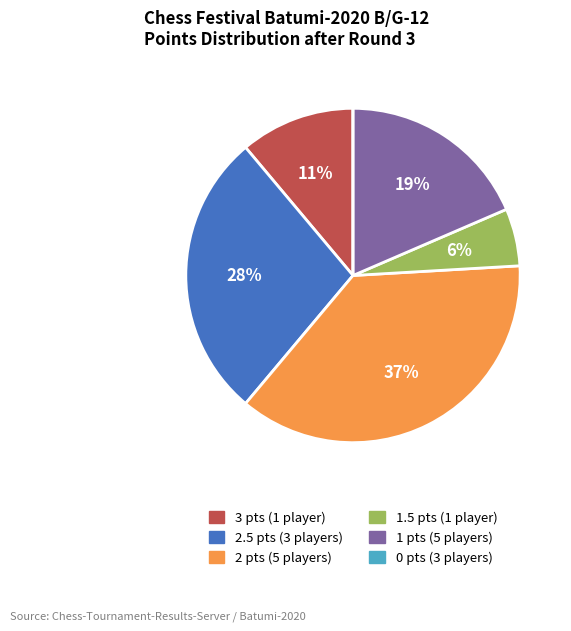

Is there any slice that represents more than half of the pie?

No